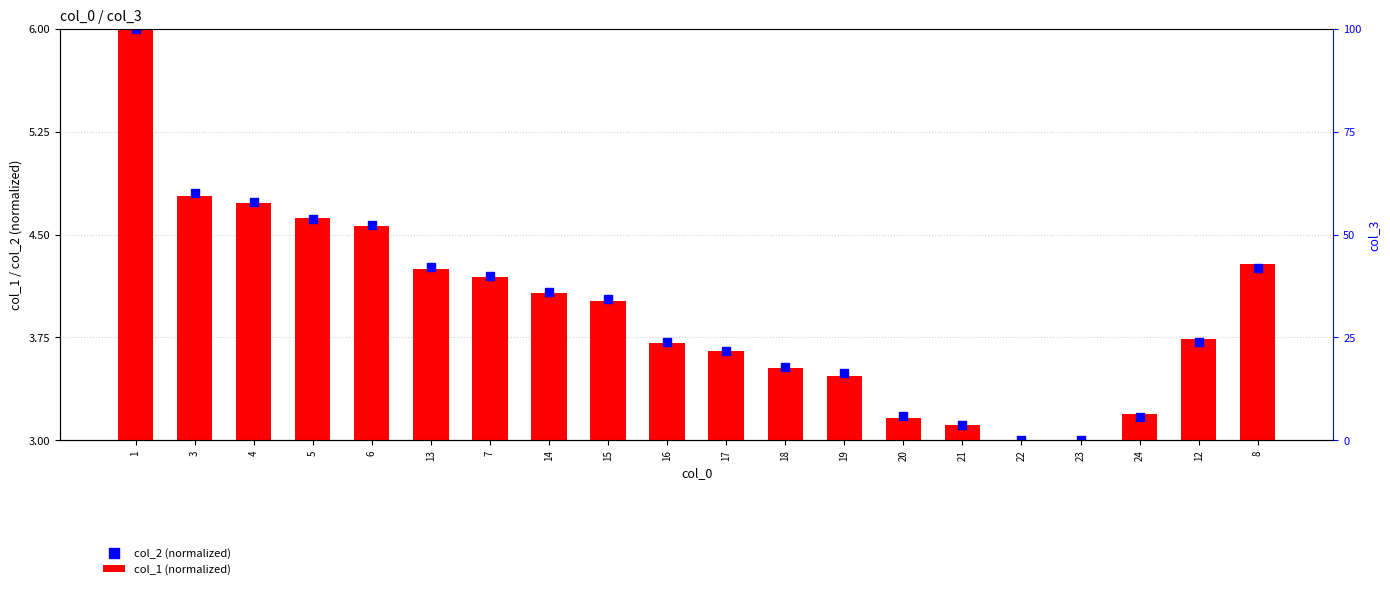

At which category is the sum across all series the highest?

1